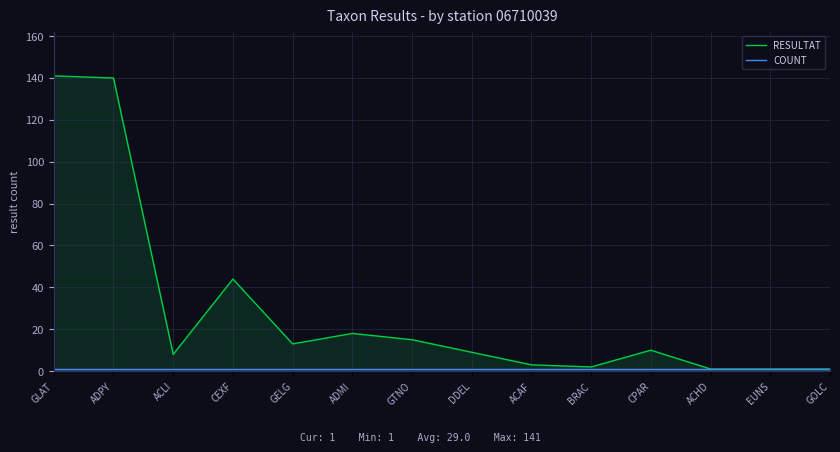

Reading left to right, extract all data points from this chart.

RESULTAT: 141	140	8	44	13	18	15	9	3	2	10	1	1	1
COUNT: 1	1	1	1	1	1	1	1	1	1	1	1	1	1